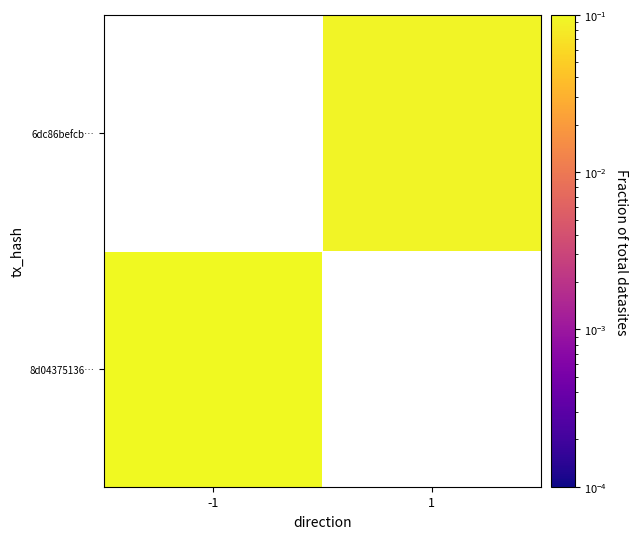

Rank the series by their average value, from highest to lowest.

8d04375136…, 6dc86befcb…